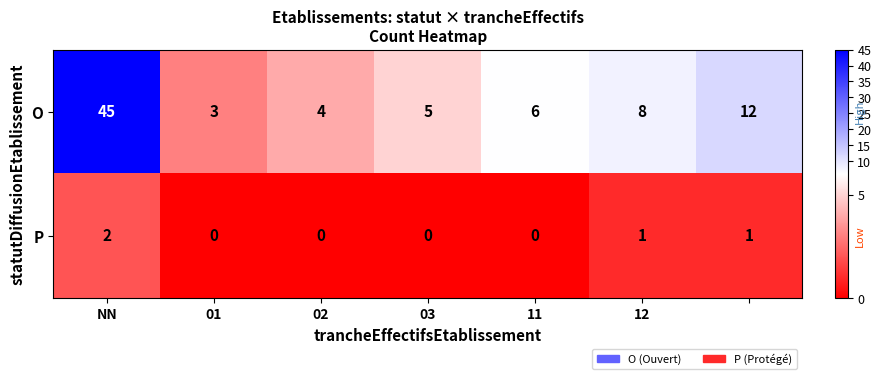

What is the highest value of the O series?

45